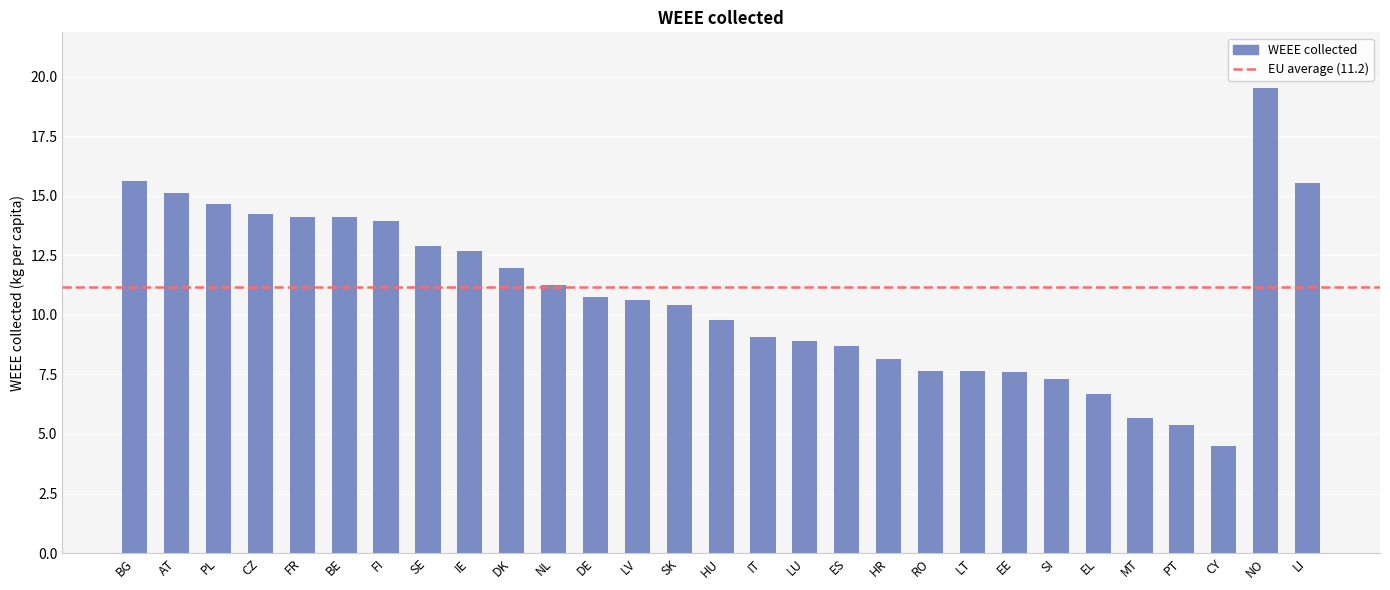

Which label corresponds to the smallest value in the chart?

CY